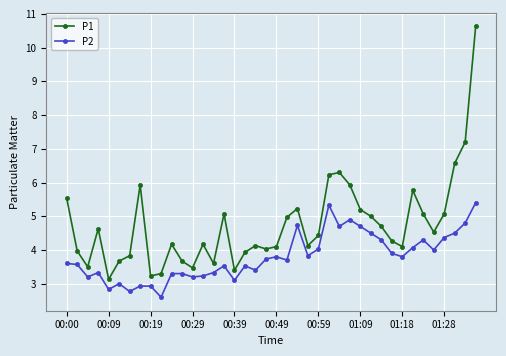

Which series has the largest total across all categories?

P1